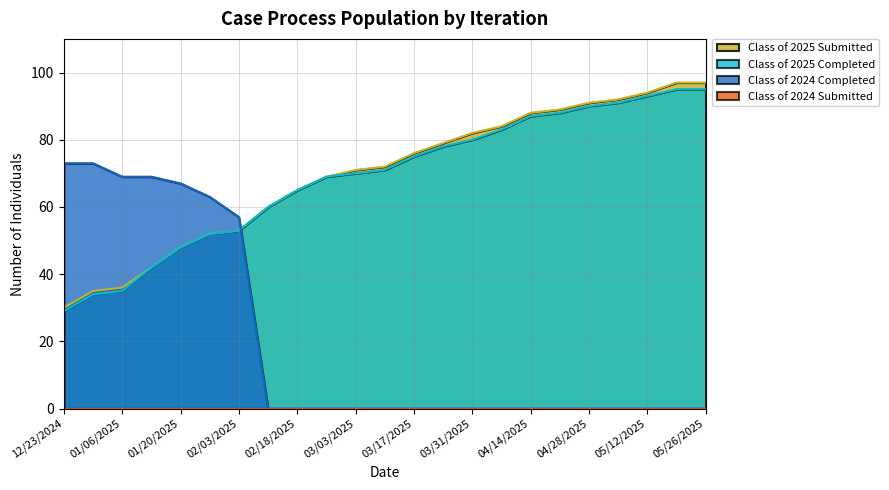

Is the value of Class of 2025 Submitted at 04/07/2025 greater than the value of Class of 2024 Completed at 02/24/2025?

Yes